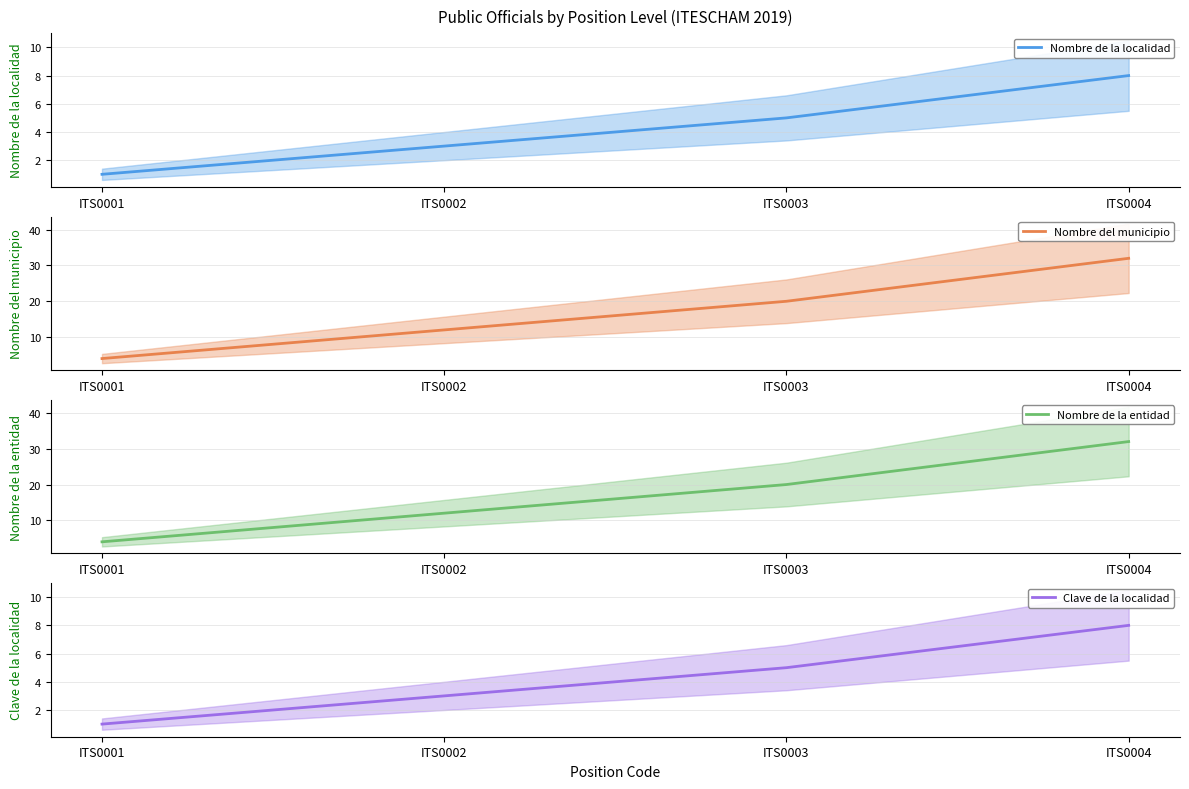

How many values in the Clave de la localidad series exceed 5?

1